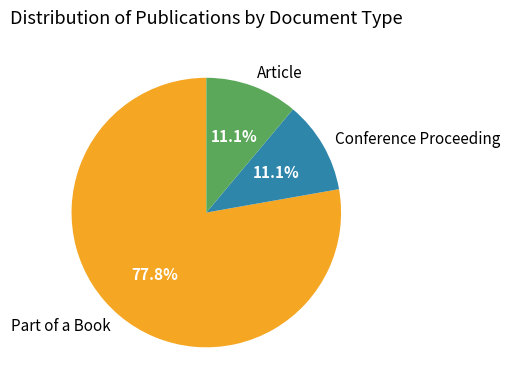

Which has a higher value, Conference Proceeding or Part of a Book?

Part of a Book